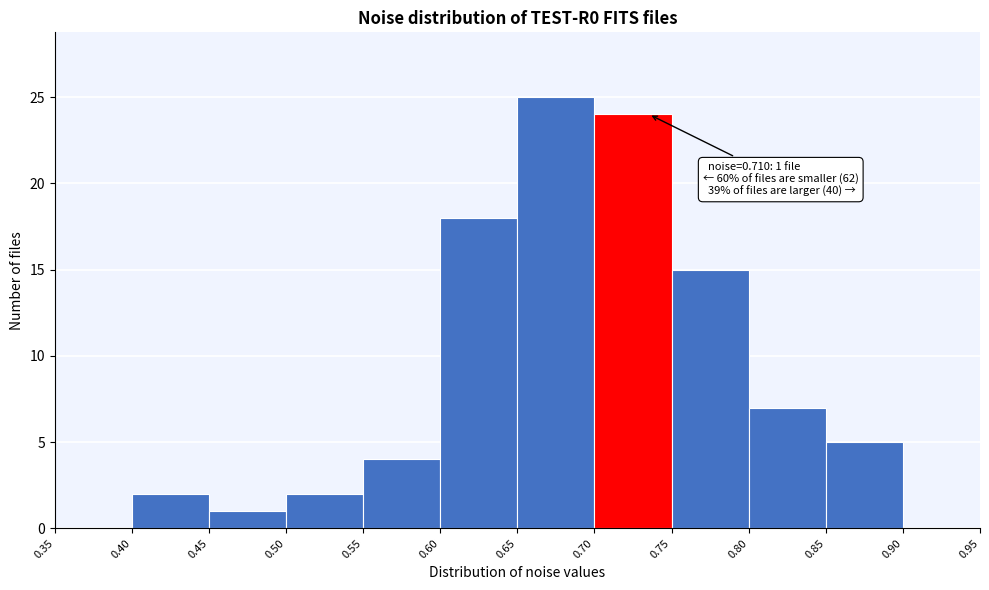

Which range on the x-axis has the tallest bar?

0.65 to 0.70